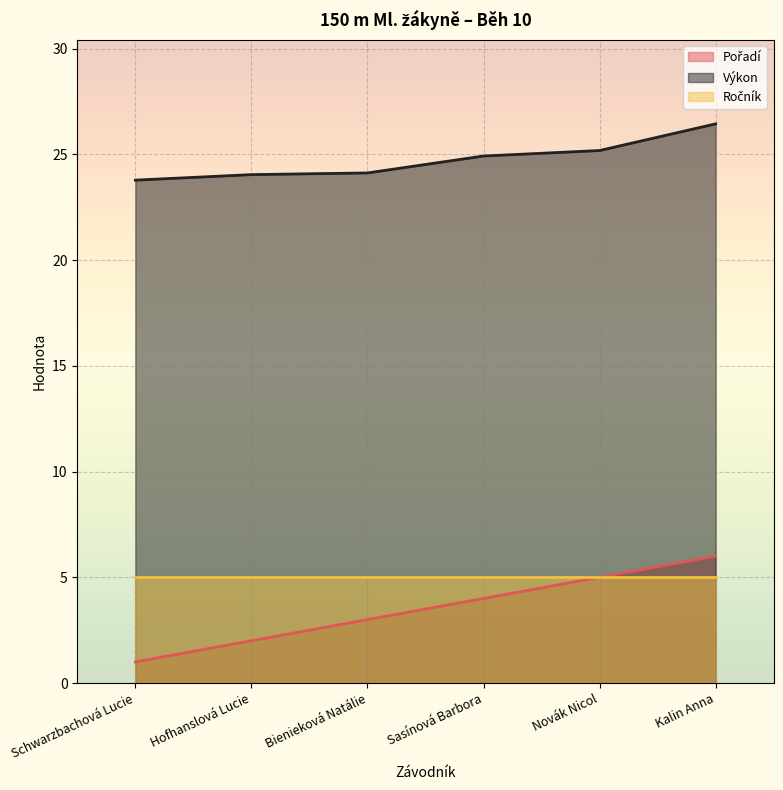

True or false: Výkon has a value of 26.4 at Kalin Anna.

True